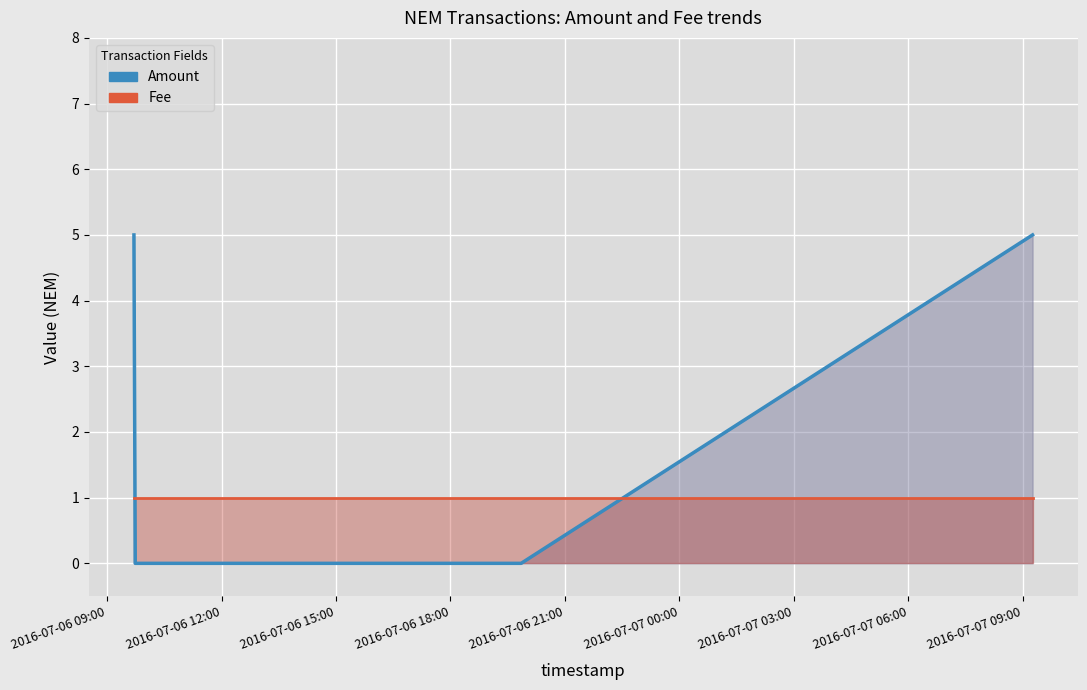

Which series ends up on top after the final intersection of Amount and Fee?

Amount